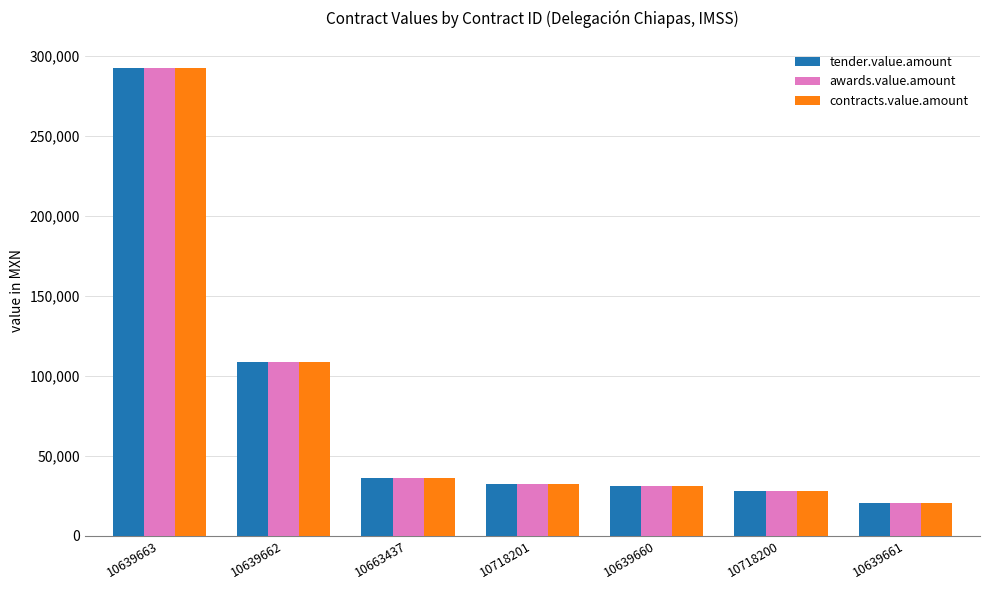

Reading left to right, what are all the values shown in this chart?

tender.value.amount: 10639663=292400.0	10639662=108517.5	10663437=36025.0	10718201=32758.4	10639660=31063.6	10718200=28334.2	10639661=20864.9
awards.value.amount: 10639663=292400.0	10639662=108517.5	10663437=36025.0	10718201=32758.4	10639660=31063.6	10718200=28334.2	10639661=20864.9
contracts.value.amount: 10639663=292400.0	10639662=108517.5	10663437=36025.0	10718201=32758.4	10639660=31063.6	10718200=28334.2	10639661=20864.9